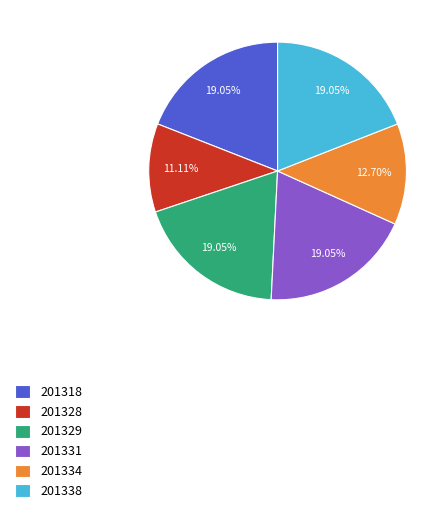

Is the sum of 201338 and 201331 greater than half?

No